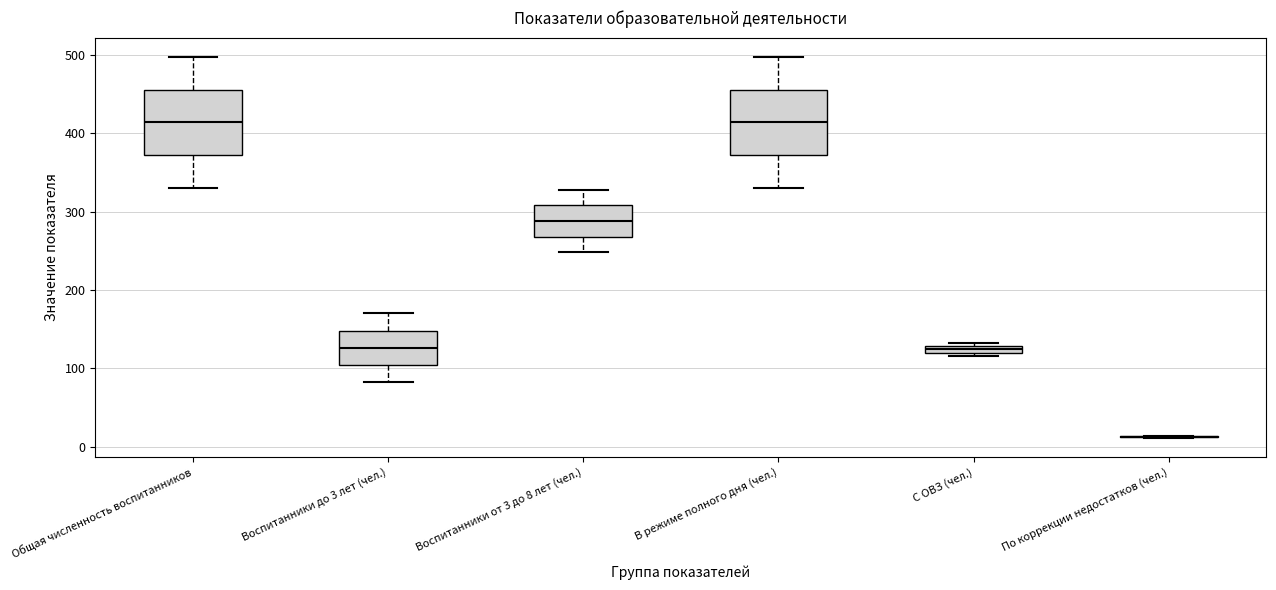

Where is the lower edge of the box for В режиме полного дня (чел.) on the y-axis? The values are not printed on the chart, so give them approximately, as read against the axis.

370